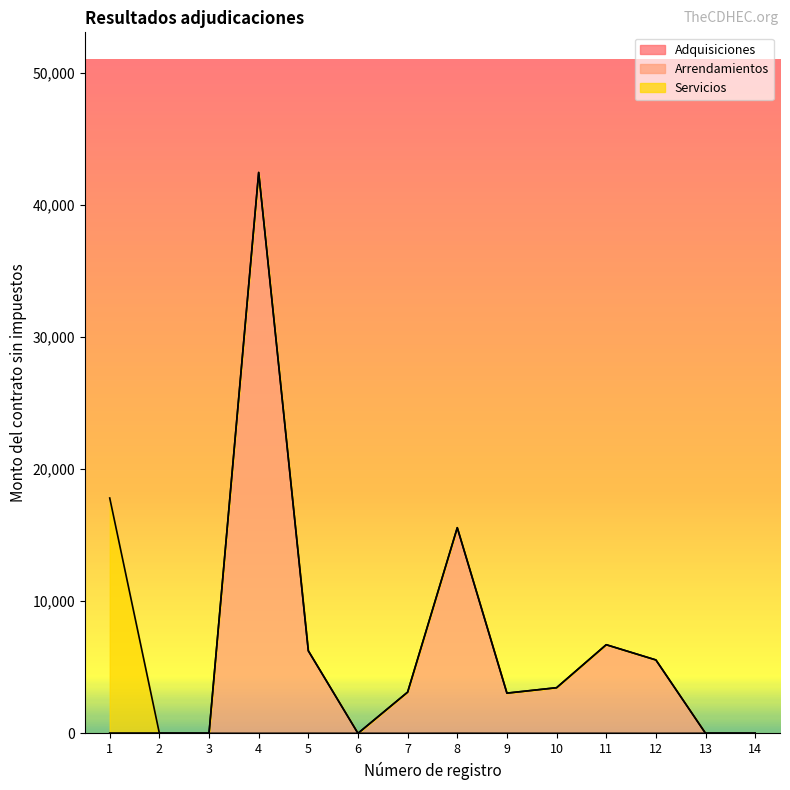

What is the value of the Arrendamientos point at the 12th from the left?

5560.9